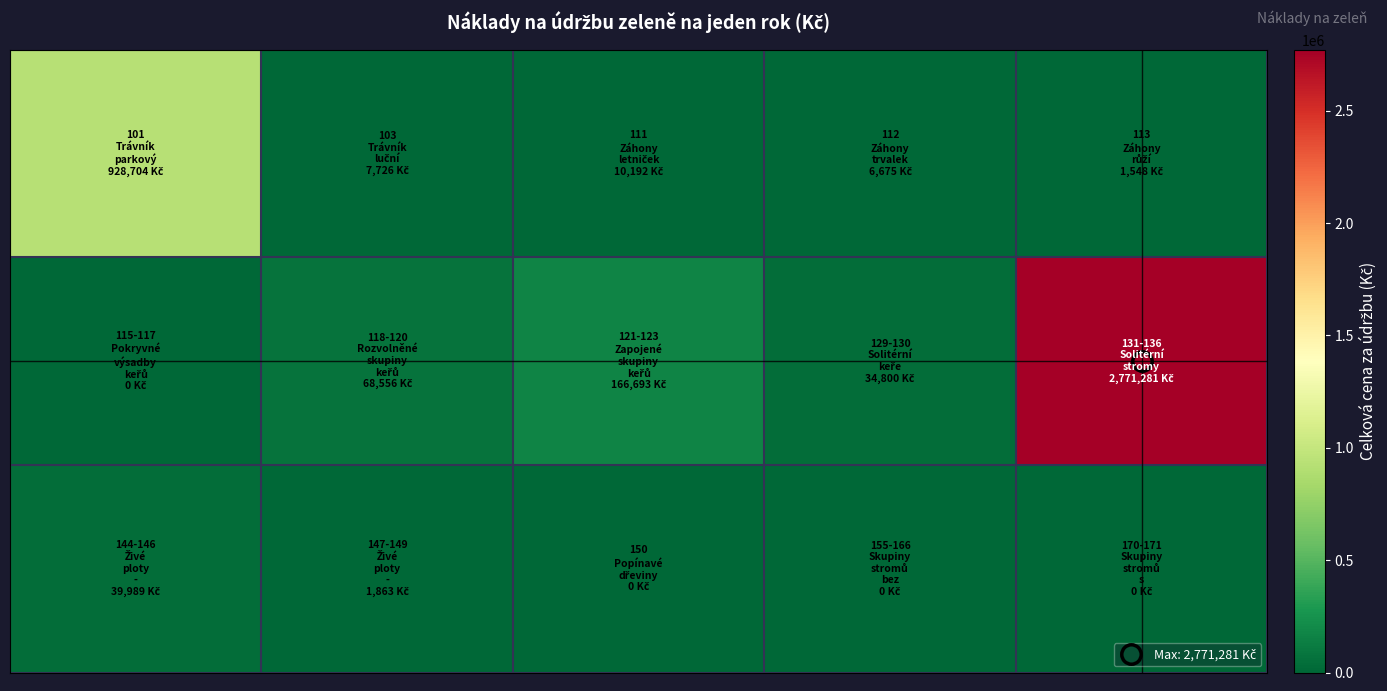

At how many categories does at least one series exceed 2675924?

1